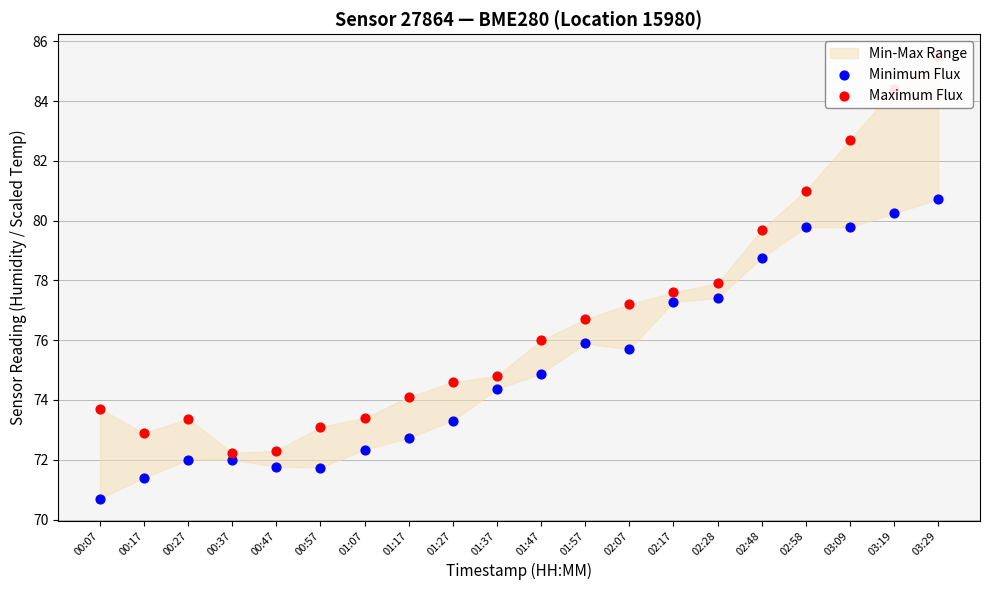

At which category is the sum across all series the highest?

03:29